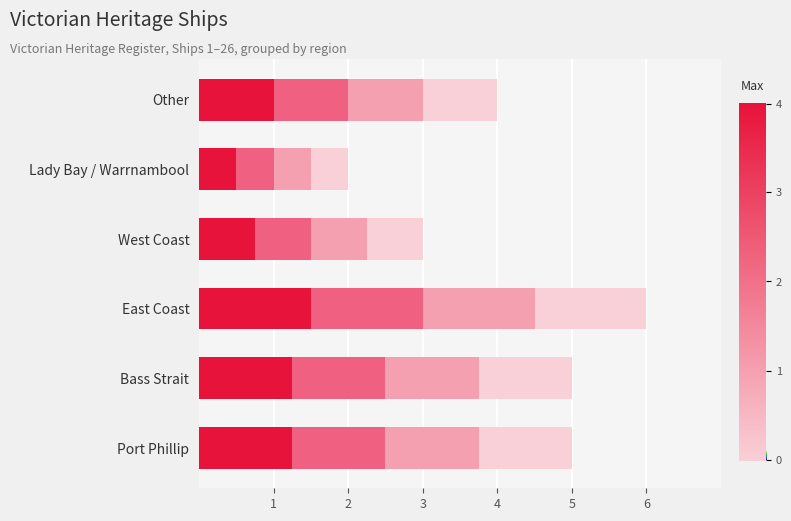

The value at Other is 4. True or false?

True